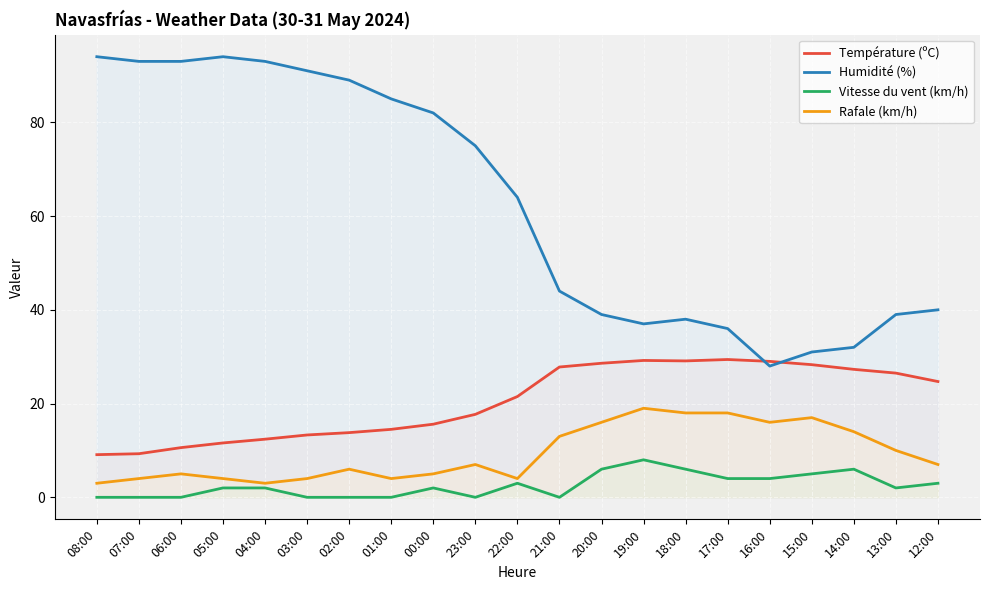

True or false: Température (ºC) and Rafale (km/h) intersect in this chart.

False